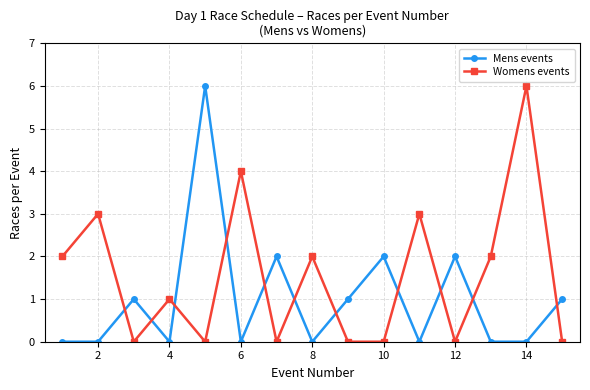

How many Mens events values are between 0 and 2?

14